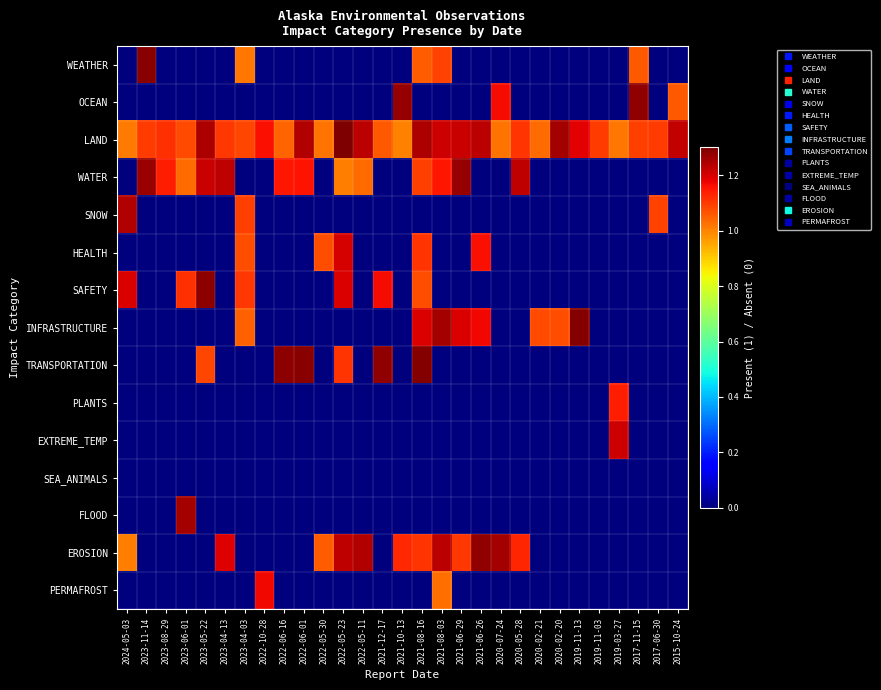

Reading left to right, list all the values displayed in this chart.

WEATHER: 2024-05-03=0.0	2023-11-14=1.3	2023-08-29=0.0	2023-06-01=0.0	2023-05-22=0.0	2023-04-13=0.0	2023-04-03=1.0	2022-10-28=0.0	2022-06-16=0.0	2022-06-01=0.0	2022-05-30=0.0	2022-05-23=0.0	2022-05-11=0.0	2021-12-17=0.0	2021-10-13=0.0	2021-08-16=1.1	2021-08-03=1.1	2021-06-29=0.0	2021-06-26=0.0	2020-07-24=0.0	2020-05-28=0.0	2020-02-21=0.0	2020-02-20=0.0	2019-11-13=0.0	2019-11-03=0.0	2019-03-27=0.0	2017-11-15=1.1	2017-06-30=0.0	2015-10-24=0.0
OCEAN: 2024-05-03=0.0	2023-11-14=0.0	2023-08-29=0.0	2023-06-01=0.0	2023-05-22=0.0	2023-04-13=0.0	2023-04-03=0.0	2022-10-28=0.0	2022-06-16=0.0	2022-06-01=0.0	2022-05-30=0.0	2022-05-23=0.0	2022-05-11=0.0	2021-12-17=0.0	2021-10-13=1.3	2021-08-16=0.0	2021-08-03=0.0	2021-06-29=0.0	2021-06-26=0.0	2020-07-24=1.2	2020-05-28=0.0	2020-02-21=0.0	2020-02-20=0.0	2019-11-13=0.0	2019-11-03=0.0	2019-03-27=0.0	2017-11-15=1.3	2017-06-30=0.0	2015-10-24=1.1
LAND: 2024-05-03=1.0	2023-11-14=1.1	2023-08-29=1.1	2023-06-01=1.1	2023-05-22=1.2	2023-04-13=1.1	2023-04-03=1.1	2022-10-28=1.2	2022-06-16=1.0	2022-06-01=1.2	2022-05-30=1.0	2022-05-23=1.3	2022-05-11=1.2	2021-12-17=1.1	2021-10-13=1.0	2021-08-16=1.2	2021-08-03=1.2	2021-06-29=1.2	2021-06-26=1.2	2020-07-24=1.0	2020-05-28=1.1	2020-02-21=1.0	2020-02-20=1.3	2019-11-13=1.2	2019-11-03=1.1	2019-03-27=1.0	2017-11-15=1.1	2017-06-30=1.1	2015-10-24=1.2
WATER: 2024-05-03=0.0	2023-11-14=1.3	2023-08-29=1.1	2023-06-01=1.0	2023-05-22=1.2	2023-04-13=1.2	2023-04-03=0.0	2022-10-28=0.0	2022-06-16=1.1	2022-06-01=1.2	2022-05-30=0.0	2022-05-23=1.0	2022-05-11=1.0	2021-12-17=0.0	2021-10-13=0.0	2021-08-16=1.1	2021-08-03=1.2	2021-06-29=1.3	2021-06-26=0.0	2020-07-24=0.0	2020-05-28=1.2	2020-02-21=0.0	2020-02-20=0.0	2019-11-13=0.0	2019-11-03=0.0	2019-03-27=0.0	2017-11-15=0.0	2017-06-30=0.0	2015-10-24=0.0
SNOW: 2024-05-03=1.2	2023-11-14=0.0	2023-08-29=0.0	2023-06-01=0.0	2023-05-22=0.0	2023-04-13=0.0	2023-04-03=1.1	2022-10-28=0.0	2022-06-16=0.0	2022-06-01=0.0	2022-05-30=0.0	2022-05-23=0.0	2022-05-11=0.0	2021-12-17=0.0	2021-10-13=0.0	2021-08-16=0.0	2021-08-03=0.0	2021-06-29=0.0	2021-06-26=0.0	2020-07-24=0.0	2020-05-28=0.0	2020-02-21=0.0	2020-02-20=0.0	2019-11-13=0.0	2019-11-03=0.0	2019-03-27=0.0	2017-11-15=0.0	2017-06-30=1.1	2015-10-24=0.0
HEALTH: 2024-05-03=0.0	2023-11-14=0.0	2023-08-29=0.0	2023-06-01=0.0	2023-05-22=0.0	2023-04-13=0.0	2023-04-03=1.1	2022-10-28=0.0	2022-06-16=0.0	2022-06-01=0.0	2022-05-30=1.1	2022-05-23=1.2	2022-05-11=0.0	2021-12-17=0.0	2021-10-13=0.0	2021-08-16=1.1	2021-08-03=0.0	2021-06-29=0.0	2021-06-26=1.2	2020-07-24=0.0	2020-05-28=0.0	2020-02-21=0.0	2020-02-20=0.0	2019-11-13=0.0	2019-11-03=0.0	2019-03-27=0.0	2017-11-15=0.0	2017-06-30=0.0	2015-10-24=0.0
SAFETY: 2024-05-03=1.2	2023-11-14=0.0	2023-08-29=0.0	2023-06-01=1.1	2023-05-22=1.3	2023-04-13=0.0	2023-04-03=1.1	2022-10-28=0.0	2022-06-16=0.0	2022-06-01=0.0	2022-05-30=0.0	2022-05-23=1.2	2022-05-11=0.0	2021-12-17=1.2	2021-10-13=0.0	2021-08-16=1.1	2021-08-03=0.0	2021-06-29=0.0	2021-06-26=0.0	2020-07-24=0.0	2020-05-28=0.0	2020-02-21=0.0	2020-02-20=0.0	2019-11-13=0.0	2019-11-03=0.0	2019-03-27=0.0	2017-11-15=0.0	2017-06-30=0.0	2015-10-24=0.0
INFRASTRUCTURE: 2024-05-03=0.0	2023-11-14=0.0	2023-08-29=0.0	2023-06-01=0.0	2023-05-22=0.0	2023-04-13=0.0	2023-04-03=1.0	2022-10-28=0.0	2022-06-16=0.0	2022-06-01=0.0	2022-05-30=0.0	2022-05-23=0.0	2022-05-11=0.0	2021-12-17=0.0	2021-10-13=0.0	2021-08-16=1.2	2021-08-03=1.3	2021-06-29=1.2	2021-06-26=1.2	2020-07-24=0.0	2020-05-28=0.0	2020-02-21=1.1	2020-02-20=1.1	2019-11-13=1.3	2019-11-03=0.0	2019-03-27=0.0	2017-11-15=0.0	2017-06-30=0.0	2015-10-24=0.0
TRANSPORTATION: 2024-05-03=0.0	2023-11-14=0.0	2023-08-29=0.0	2023-06-01=0.0	2023-05-22=1.1	2023-04-13=0.0	2023-04-03=0.0	2022-10-28=0.0	2022-06-16=1.3	2022-06-01=1.3	2022-05-30=0.0	2022-05-23=1.1	2022-05-11=0.0	2021-12-17=1.3	2021-10-13=0.0	2021-08-16=1.3	2021-08-03=0.0	2021-06-29=0.0	2021-06-26=0.0	2020-07-24=0.0	2020-05-28=0.0	2020-02-21=0.0	2020-02-20=0.0	2019-11-13=0.0	2019-11-03=0.0	2019-03-27=0.0	2017-11-15=0.0	2017-06-30=0.0	2015-10-24=0.0
PLANTS: 2024-05-03=0.0	2023-11-14=0.0	2023-08-29=0.0	2023-06-01=0.0	2023-05-22=0.0	2023-04-13=0.0	2023-04-03=0.0	2022-10-28=0.0	2022-06-16=0.0	2022-06-01=0.0	2022-05-30=0.0	2022-05-23=0.0	2022-05-11=0.0	2021-12-17=0.0	2021-10-13=0.0	2021-08-16=0.0	2021-08-03=0.0	2021-06-29=0.0	2021-06-26=0.0	2020-07-24=0.0	2020-05-28=0.0	2020-02-21=0.0	2020-02-20=0.0	2019-11-13=0.0	2019-11-03=0.0	2019-03-27=1.1	2017-11-15=0.0	2017-06-30=0.0	2015-10-24=0.0
EXTREME_TEMP: 2024-05-03=0.0	2023-11-14=0.0	2023-08-29=0.0	2023-06-01=0.0	2023-05-22=0.0	2023-04-13=0.0	2023-04-03=0.0	2022-10-28=0.0	2022-06-16=0.0	2022-06-01=0.0	2022-05-30=0.0	2022-05-23=0.0	2022-05-11=0.0	2021-12-17=0.0	2021-10-13=0.0	2021-08-16=0.0	2021-08-03=0.0	2021-06-29=0.0	2021-06-26=0.0	2020-07-24=0.0	2020-05-28=0.0	2020-02-21=0.0	2020-02-20=0.0	2019-11-13=0.0	2019-11-03=0.0	2019-03-27=1.2	2017-11-15=0.0	2017-06-30=0.0	2015-10-24=0.0
SEA_ANIMALS: 2024-05-03=0.0	2023-11-14=0.0	2023-08-29=0.0	2023-06-01=0.0	2023-05-22=0.0	2023-04-13=0.0	2023-04-03=0.0	2022-10-28=0.0	2022-06-16=0.0	2022-06-01=0.0	2022-05-30=0.0	2022-05-23=0.0	2022-05-11=0.0	2021-12-17=0.0	2021-10-13=0.0	2021-08-16=0.0	2021-08-03=0.0	2021-06-29=0.0	2021-06-26=0.0	2020-07-24=0.0	2020-05-28=0.0	2020-02-21=0.0	2020-02-20=0.0	2019-11-13=0.0	2019-11-03=0.0	2019-03-27=0.0	2017-11-15=0.0	2017-06-30=0.0	2015-10-24=0.0
FLOOD: 2024-05-03=0.0	2023-11-14=0.0	2023-08-29=0.0	2023-06-01=1.3	2023-05-22=0.0	2023-04-13=0.0	2023-04-03=0.0	2022-10-28=0.0	2022-06-16=0.0	2022-06-01=0.0	2022-05-30=0.0	2022-05-23=0.0	2022-05-11=0.0	2021-12-17=0.0	2021-10-13=0.0	2021-08-16=0.0	2021-08-03=0.0	2021-06-29=0.0	2021-06-26=0.0	2020-07-24=0.0	2020-05-28=0.0	2020-02-21=0.0	2020-02-20=0.0	2019-11-13=0.0	2019-11-03=0.0	2019-03-27=0.0	2017-11-15=0.0	2017-06-30=0.0	2015-10-24=0.0
EROSION: 2024-05-03=1.0	2023-11-14=0.0	2023-08-29=0.0	2023-06-01=0.0	2023-05-22=0.0	2023-04-13=1.2	2023-04-03=0.0	2022-10-28=0.0	2022-06-16=0.0	2022-06-01=0.0	2022-05-30=1.1	2022-05-23=1.2	2022-05-11=1.2	2021-12-17=0.0	2021-10-13=1.1	2021-08-16=1.1	2021-08-03=1.2	2021-06-29=1.1	2021-06-26=1.3	2020-07-24=1.3	2020-05-28=1.1	2020-02-21=0.0	2020-02-20=0.0	2019-11-13=0.0	2019-11-03=0.0	2019-03-27=0.0	2017-11-15=0.0	2017-06-30=0.0	2015-10-24=0.0
PERMAFROST: 2024-05-03=0.0	2023-11-14=0.0	2023-08-29=0.0	2023-06-01=0.0	2023-05-22=0.0	2023-04-13=0.0	2023-04-03=0.0	2022-10-28=1.2	2022-06-16=0.0	2022-06-01=0.0	2022-05-30=0.0	2022-05-23=0.0	2022-05-11=0.0	2021-12-17=0.0	2021-10-13=0.0	2021-08-16=0.0	2021-08-03=1.0	2021-06-29=0.0	2021-06-26=0.0	2020-07-24=0.0	2020-05-28=0.0	2020-02-21=0.0	2020-02-20=0.0	2019-11-13=0.0	2019-11-03=0.0	2019-03-27=0.0	2017-11-15=0.0	2017-06-30=0.0	2015-10-24=0.0